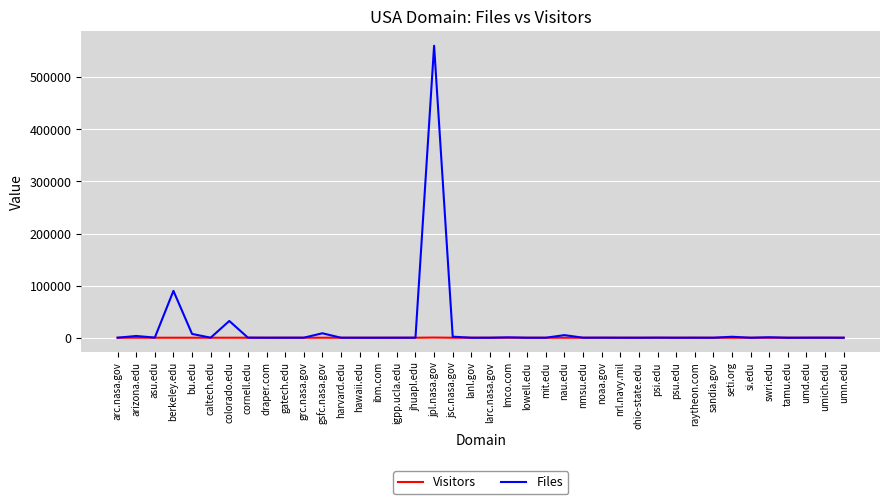

What is the sum of the Files values at lmco.com and si.edu?

722